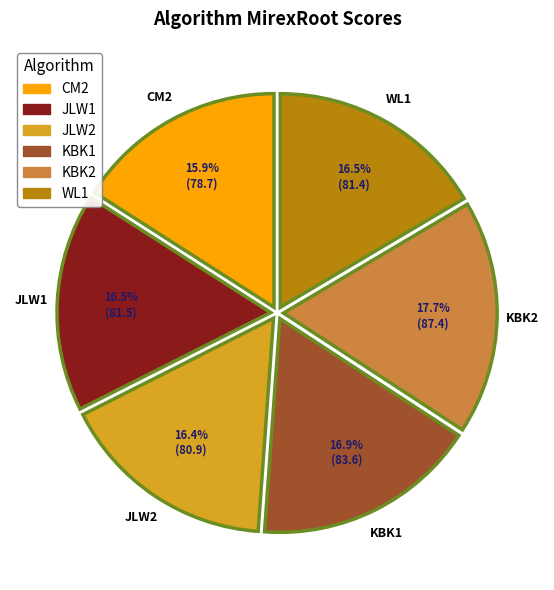

Count the number of slices in the pie.

6